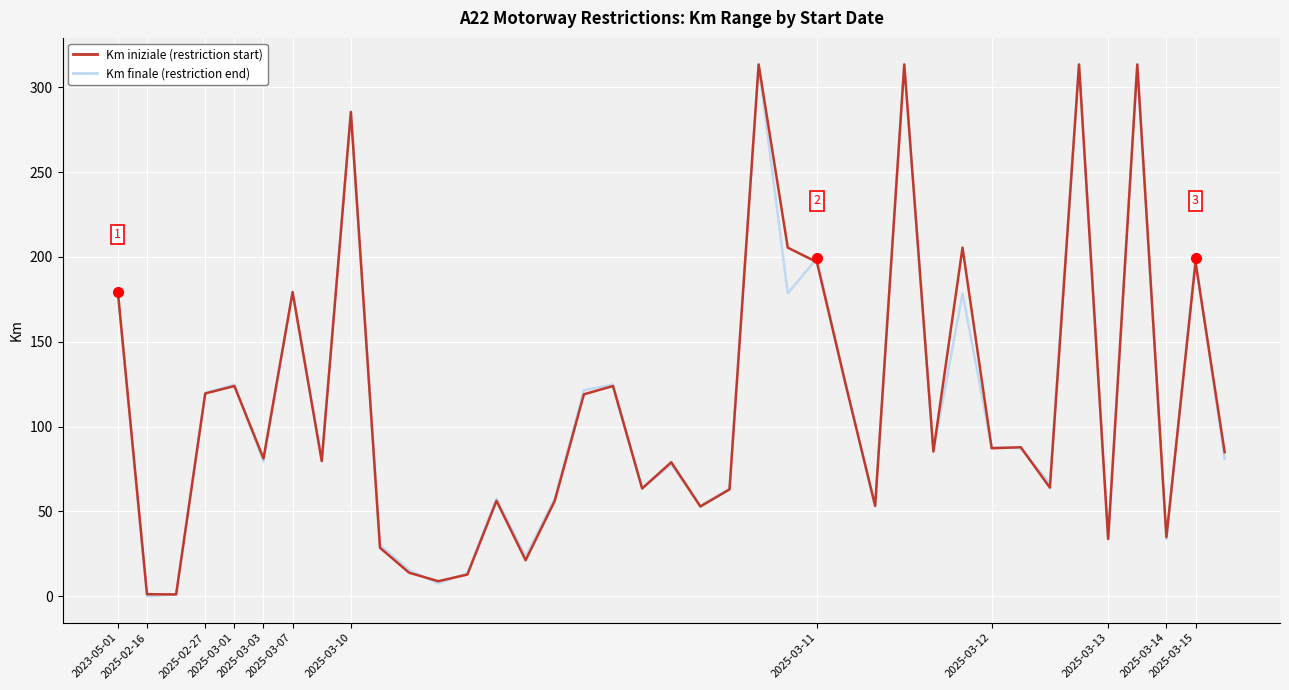

What is the greatest value displayed?

313.5